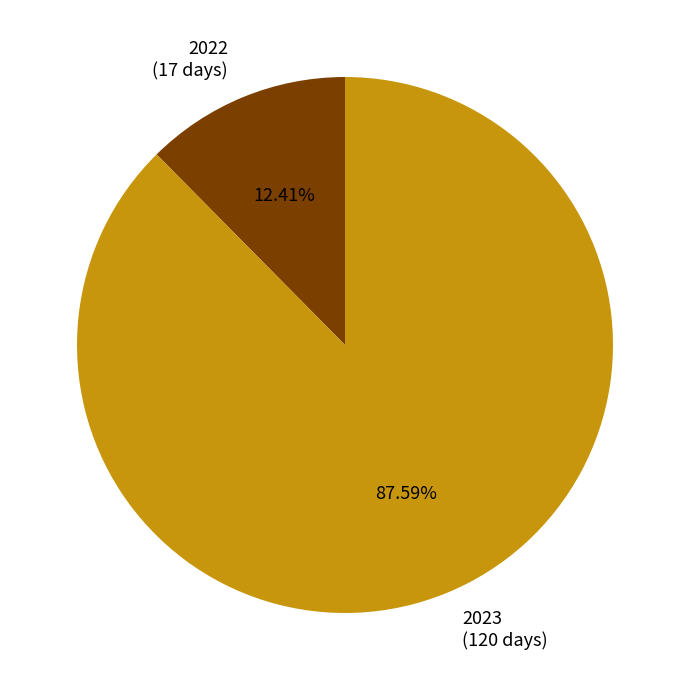

How many segments does this pie chart have?

2